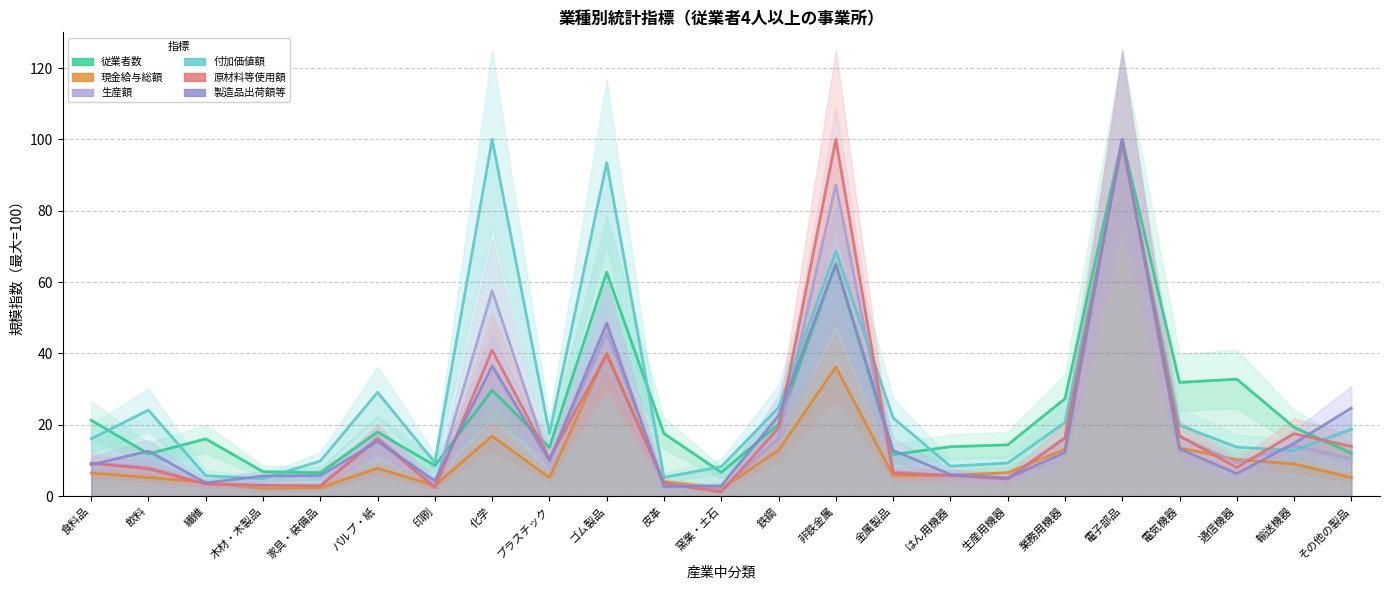

Reading right to left, what are all the values shown in this chart?

従業者数: その他の製品=12.0	輸送機器=19.3	通信機器=32.8	電気機器=31.9	電子部品=100.0	業務用機器=27.3	生産用機器=14.4	はん用機器=13.9	金属製品=11.7	非鉄金属=65.1	鉄鋼=20.1	窯業・土石=6.7	皮革=17.5	ゴム製品=62.8	プラスチック=13.7	化学=29.7	印刷=8.6	パルプ・紙=17.9	家具・装備品=6.5	木材・木製品=6.9	繊維=16.0	飲料=11.9	食料品=21.3
現金給与総額: その他の製品=5.2	輸送機器=9.0	通信機器=10.3	電気機器=13.5	電子部品=100.0	業務用機器=13.2	生産用機器=6.6	はん用機器=5.8	金属製品=5.8	非鉄金属=36.2	鉄鋼=12.8	窯業・土石=2.1	皮革=4.1	ゴム製品=40.1	プラスチック=5.2	化学=16.8	印刷=3.0	パルプ・紙=7.8	家具・装備品=2.4	木材・木製品=2.2	繊維=3.9	飲料=5.2	食料品=6.5
生産額: その他の製品=10.5	輸送機器=14.2	通信機器=9.4	電気機器=16.7	電子部品=100.0	業務用機器=16.2	生産用機器=5.2	はん用機器=5.6	金属製品=6.9	非鉄金属=87.3	鉄鋼=16.2	窯業・土石=1.8	皮革=3.7	ゴム製品=45.7	プラスチック=9.5	化学=57.6	印刷=3.0	パルプ・紙=16.5	家具・装備品=2.9	木材・木製品=2.8	繊維=3.4	飲料=8.2	食料品=9.3
付加価値額: その他の製品=18.8	輸送機器=12.8	通信機器=13.7	電気機器=19.9	電子部品=98.3	業務用機器=20.7	生産用機器=9.3	はん用機器=8.4	金属製品=21.9	非鉄金属=68.7	鉄鋼=24.8	窯業・土石=8.3	皮革=5.3	ゴム製品=93.5	プラスチック=17.6	化学=100.0	印刷=9.4	パルプ・紙=29.1	家具・装備品=9.8	木材・木製品=4.9	繊維=5.7	飲料=24.1	食料品=16.1
原材料等使用額: その他の製品=14.0	輸送機器=17.5	通信機器=8.0	電気機器=16.9	電子部品=99.0	業務用機器=16.4	生産用機器=4.8	はん用機器=5.8	金属製品=6.5	非鉄金属=100.0	鉄鋼=19.1	窯業・土石=1.2	皮革=3.6	ゴム製品=39.7	プラスチック=10.6	化学=40.9	印刷=2.4	パルプ・紙=16.0	家具・装備品=2.9	木材・木製品=3.1	繊維=3.4	飲料=7.7	食料品=9.2
製造品出荷額等: その他の製品=24.7	輸送機器=14.8	通信機器=6.3	電気機器=13.3	電子部品=100.0	業務用機器=12.3	生産用機器=5.1	はん用機器=6.1	金属製品=12.8	非鉄金属=65.0	鉄鋼=22.5	窯業・土石=2.9	皮革=2.7	ゴム製品=48.4	プラスチック=10.0	化学=36.5	印刷=4.3	パルプ・紙=15.4	家具・装備品=5.8	木材・木製品=5.7	繊維=3.7	飲料=12.6	食料品=8.8